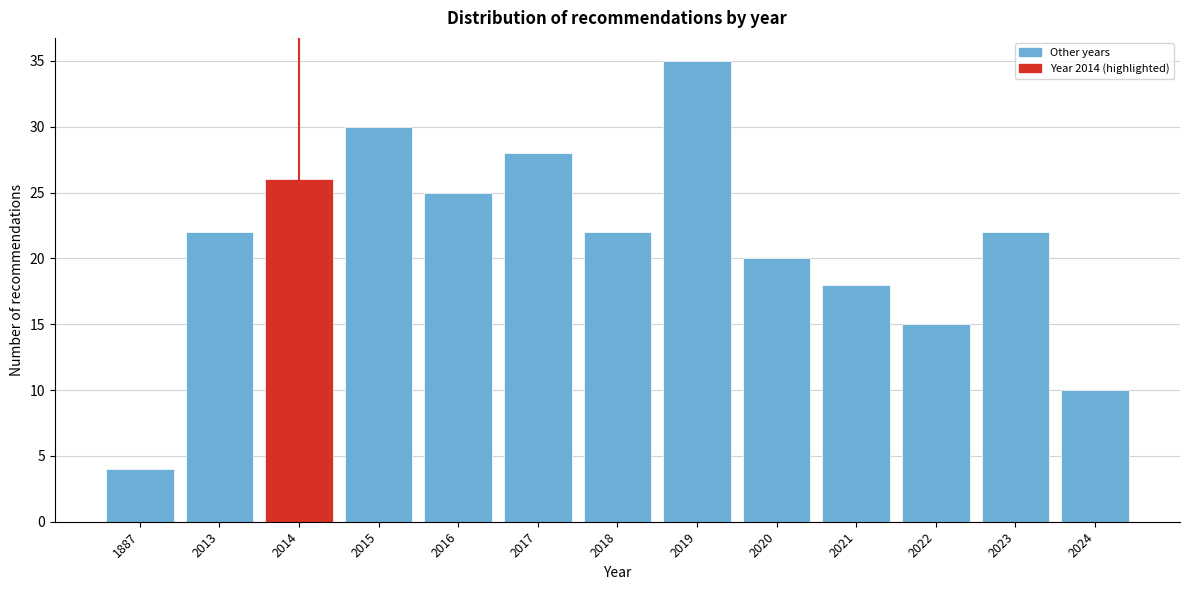

Reading right to left, transcribe all the data shown in this chart.

2024=10	2023=22	2022=15	2021=18	2020=20	2019=35	2018=22	2017=28	2016=25	2015=30	2014=26	2013=22	1887=4